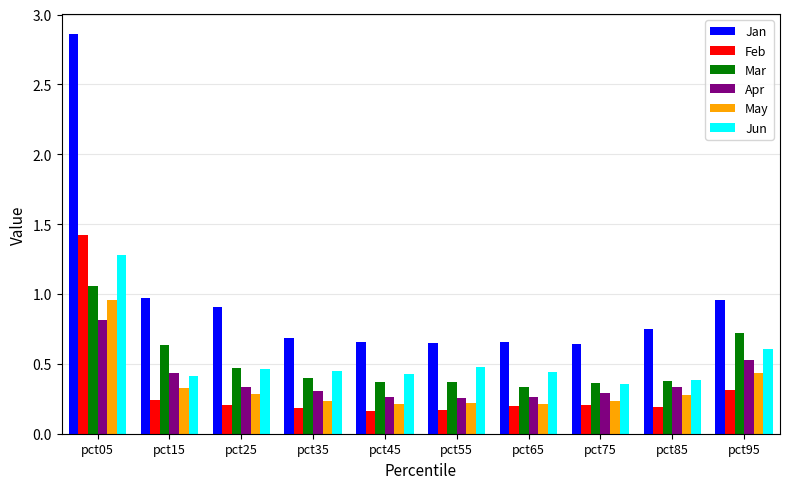

Is it true that Jan equals 1.2 at pct85?

False